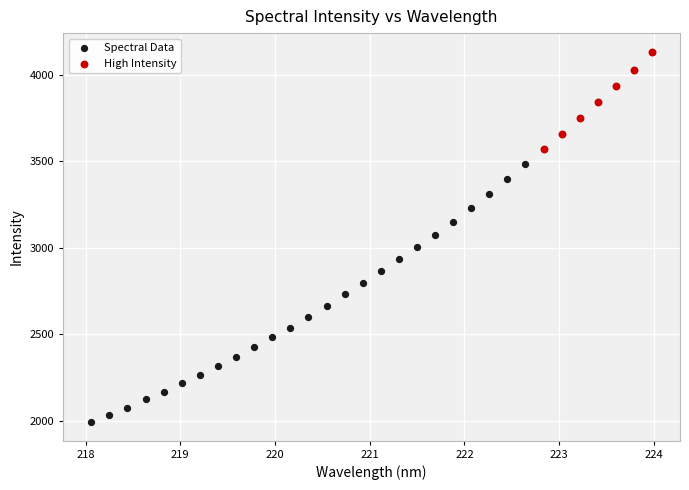

Which series contains the highest Y value?

High Intensity